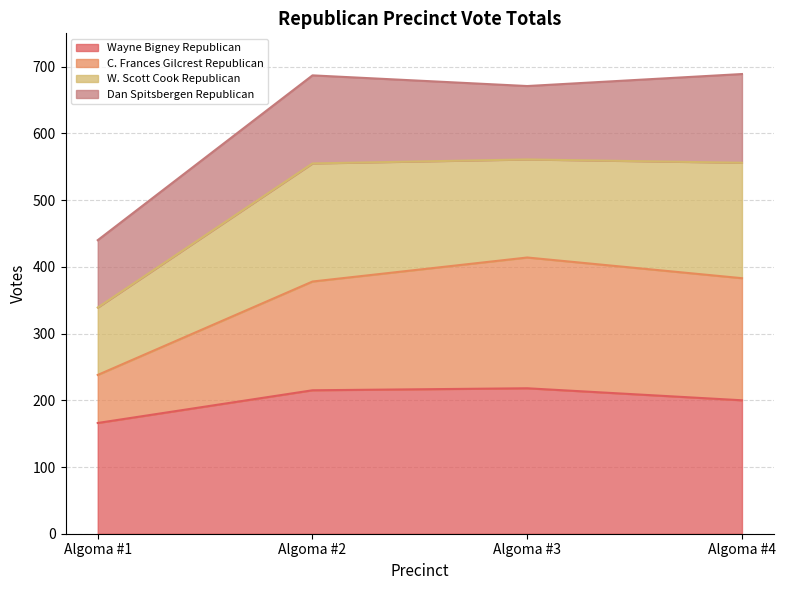

Count the number of categories in the chart.

4